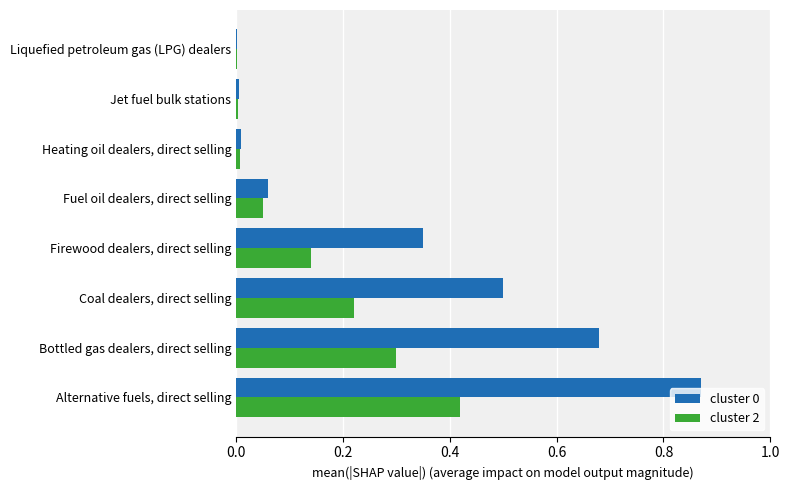

Is it true that cluster 0 equals 0.9 at Coal dealers, direct selling?

False